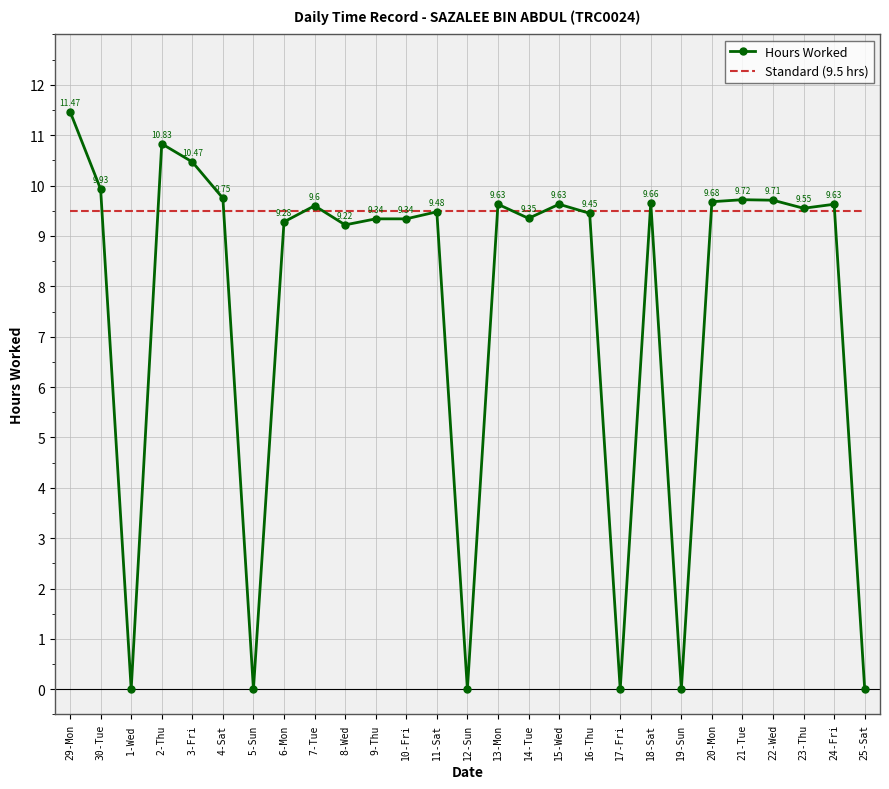

Count the number of categories in the chart.

27